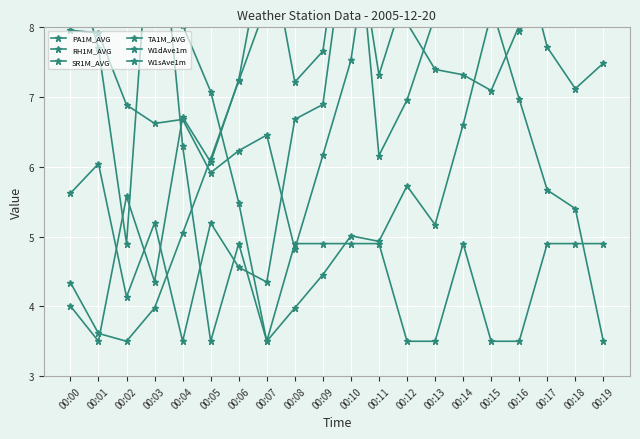

Between 00:11 and 00:16, which series saw the biggest shift?

PA1M_AVG